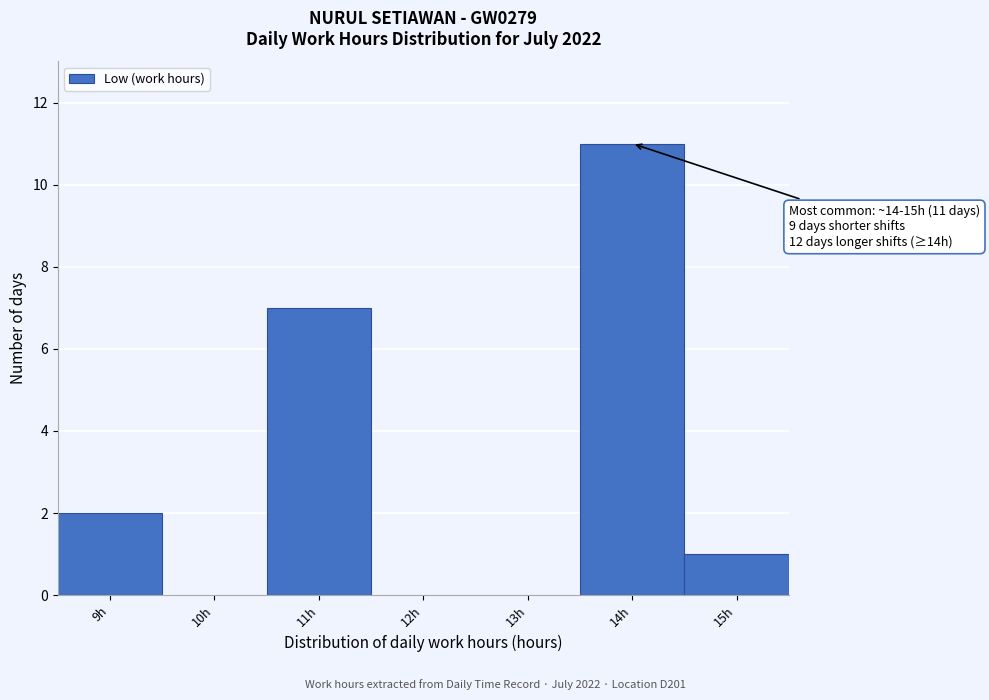

Reading right to left, what are all the values shown in this chart?

15h=1	14h=11	13h=0	12h=0	11h=7	10h=0	9h=2